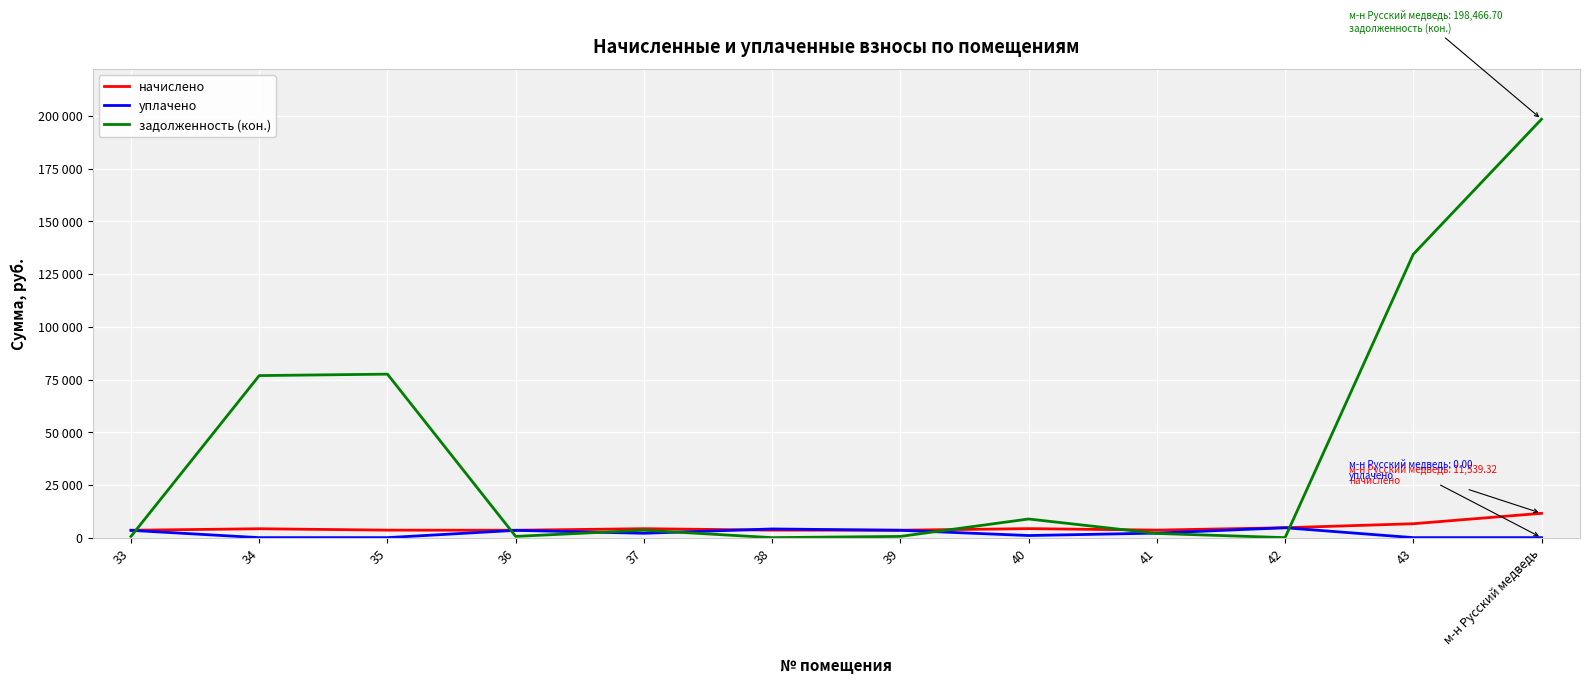

Reading left to right, what are all the values shown in this chart?

начислено: 3502.6	4218.5	3556.5	3502.6	4241.6	3564.2	3525.7	4272.4	3571.9	4695.8	6597.2	11539.3
уплачено: 3463.0	0.0	0.0	3463.0	2073.0	4117.9	3485.8	1000.0	2150.2	4695.8	0.0	0.0
задолженность (кон.): 583.8	76859.4	77544.7	584.5	3514.2	0.0	587.6	8845.1	1992.0	0.0	134413.9	198466.7